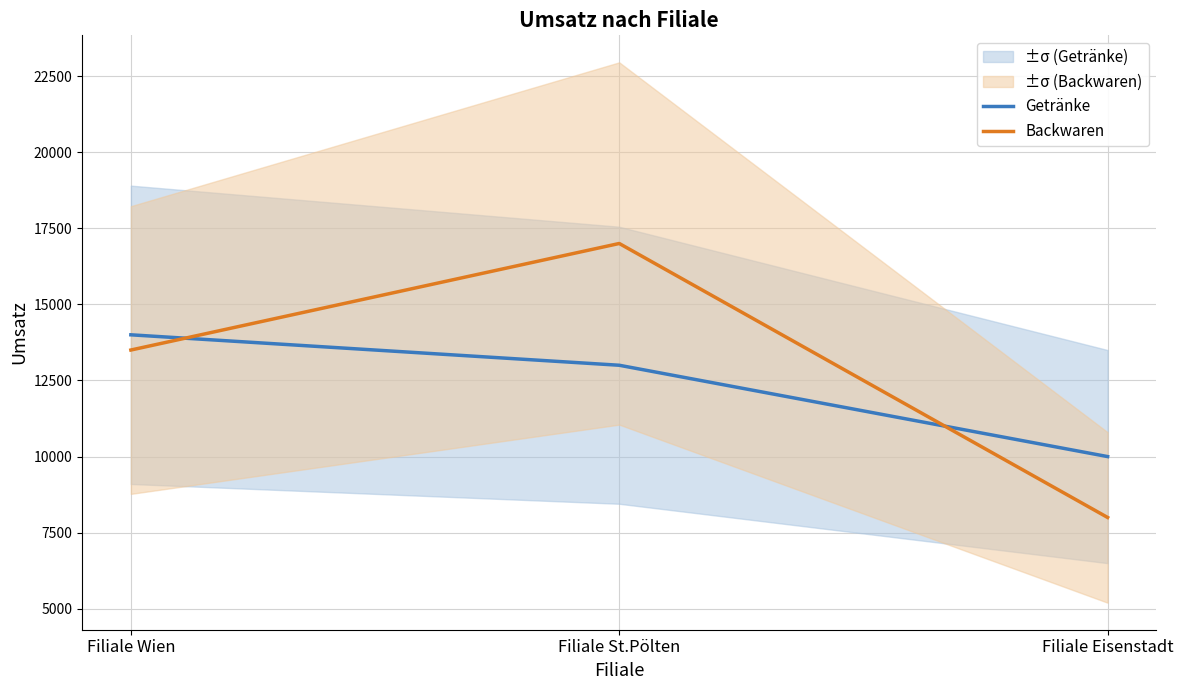

What position from the right is Filiale Eisenstadt?

1